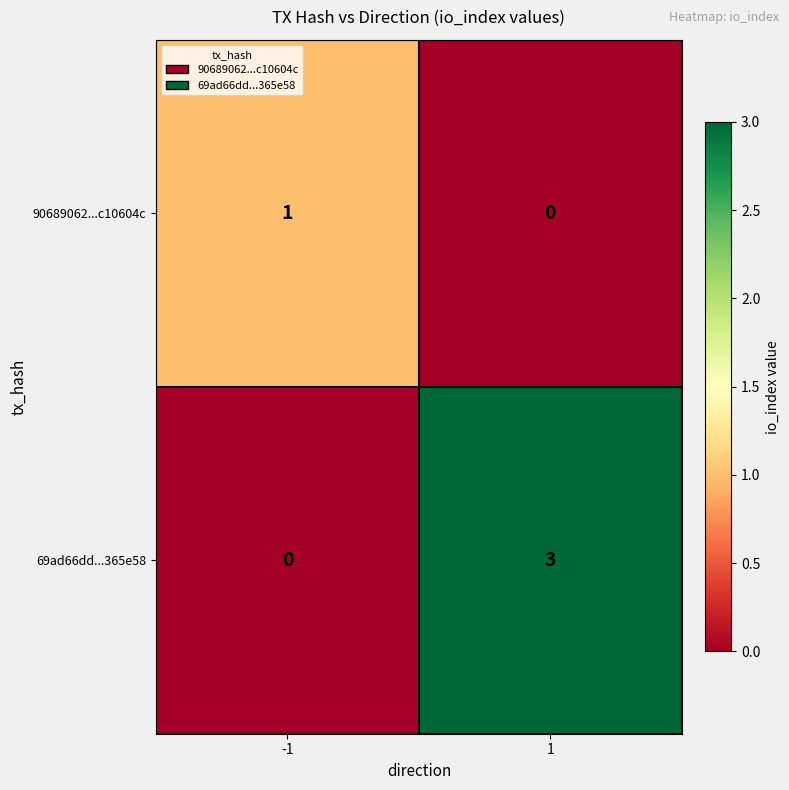

Reading left to right, extract all data points from this chart.

90689062...c10604c: -1=1	1=0
69ad66dd...365e58: -1=0	1=3